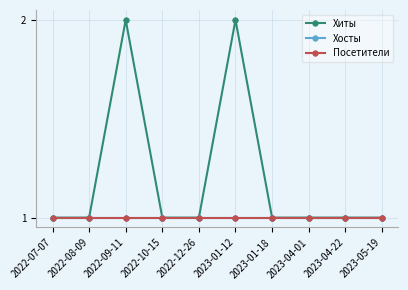

Rank the categories by Хиты value from highest to lowest.

2022-09-11, 2023-01-12, 2022-07-07, 2022-08-09, 2022-10-15, 2022-12-26, 2023-01-18, 2023-04-01, 2023-04-22, 2023-05-19